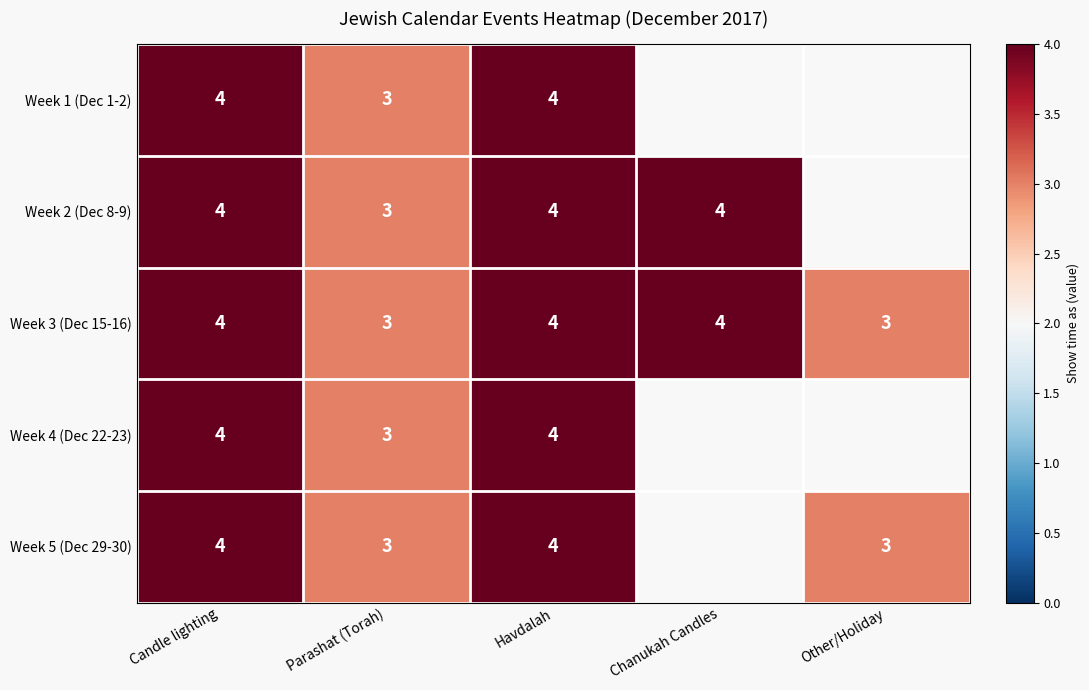

What is the total value across all series at Candle lighting?

20